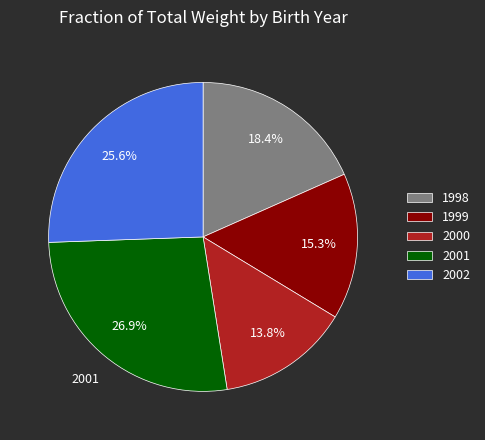

Between 2002 and 2001, which is larger?

2001